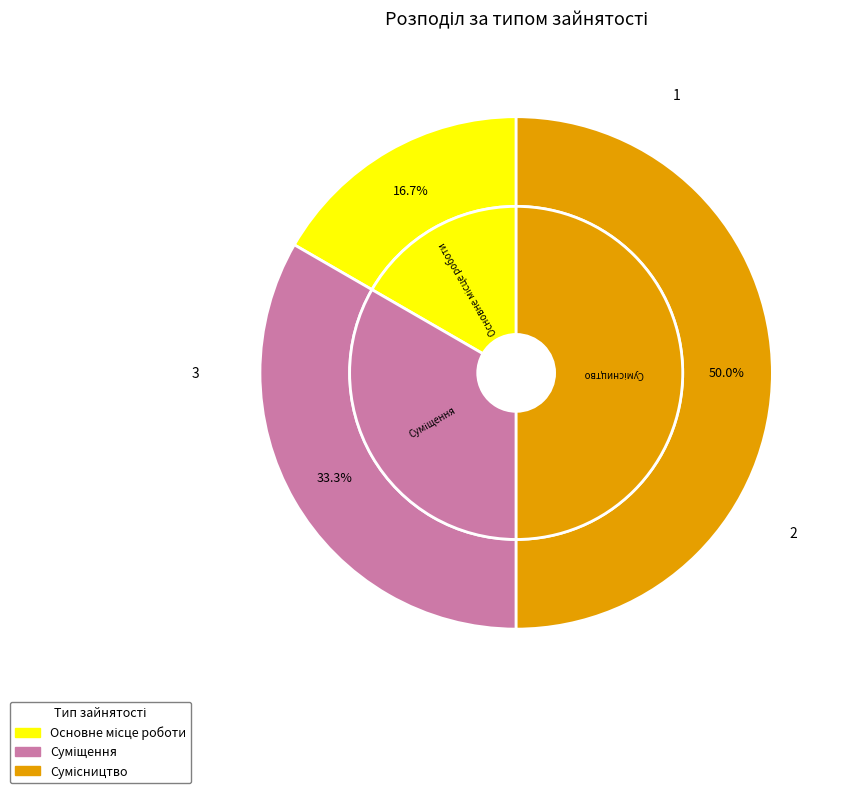

Between Сумісництво and Основне місце роботи, which is larger?

Сумісництво